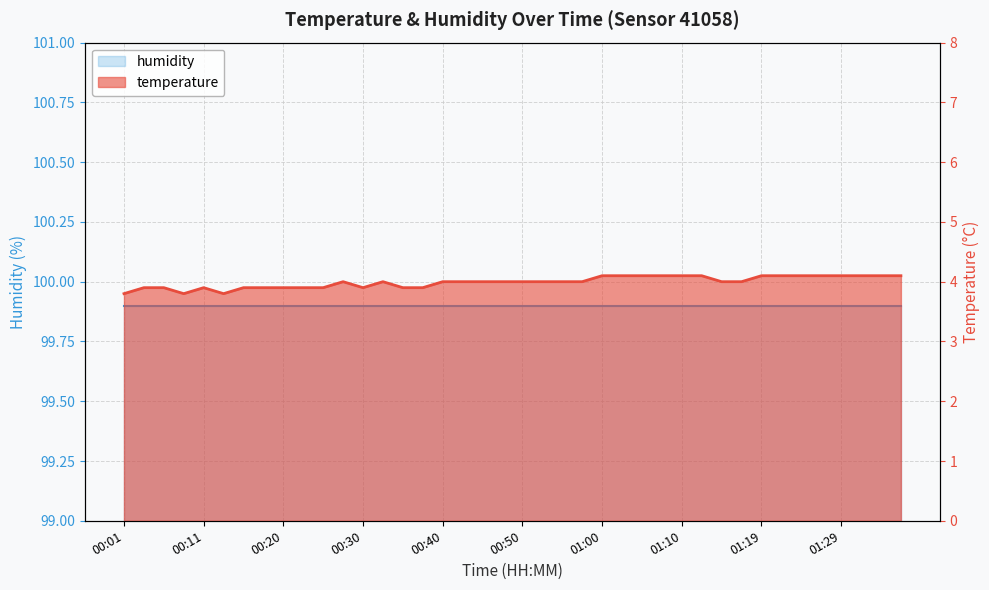

List the labels in order of value, smallest first.

00:01, 00:08, 00:13, 00:03, 00:06, 00:11, 00:16, 00:18, 00:20, 00:23, 00:25, 00:30, 00:35, 00:38, 00:28, 00:33, 00:40, 00:43, 00:45, 00:47, 00:50, 00:52, 00:55, 00:57, 01:14, 01:17, 01:00, 01:02, 01:05, 01:07, 01:10, 01:12, 01:19, 01:22, 01:24, 01:27, 01:29, 01:32, 01:34, 01:37